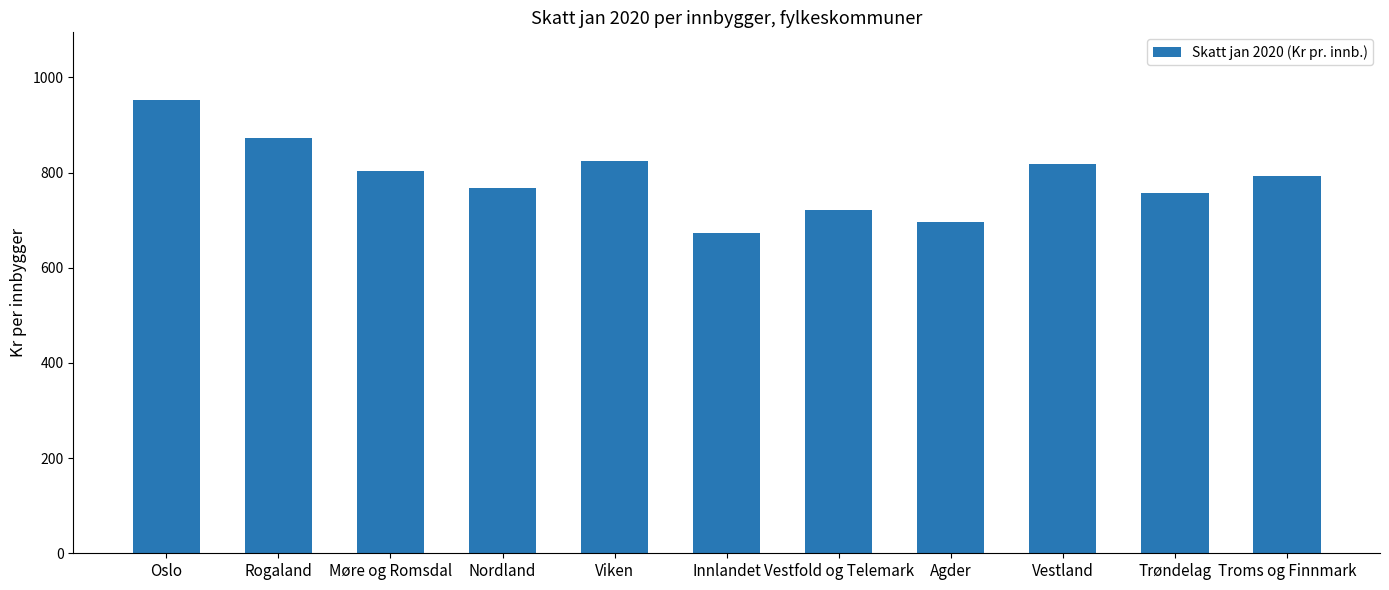

At which label does the data first exceed 792?

Oslo